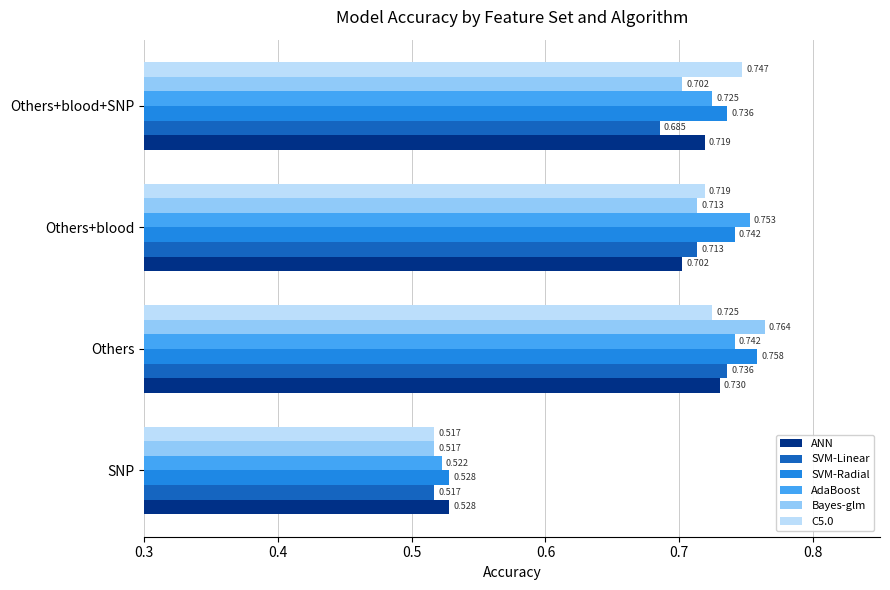

Which series changed the most between SNP and Others+blood?

AdaBoost